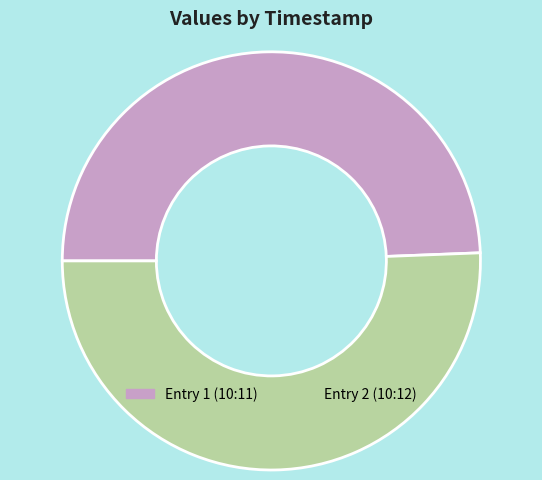

Which has a higher value, Entry 1 (10:11) or Entry 2 (10:12)?

Entry 2 (10:12)